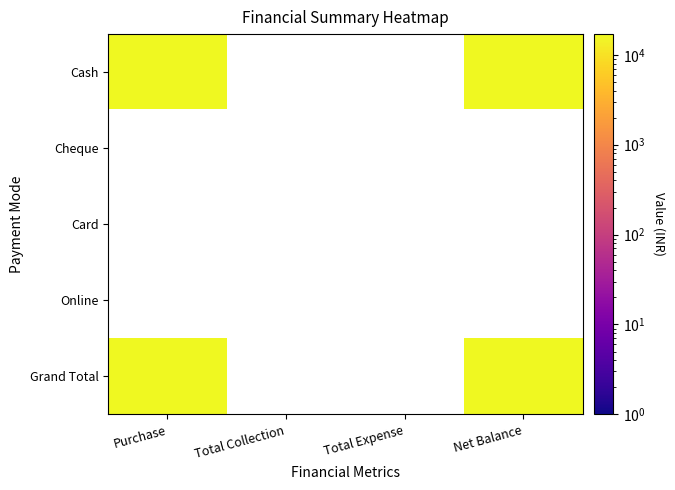

Rank the categories by Card value from highest to lowest.

0, 1, 2, 3